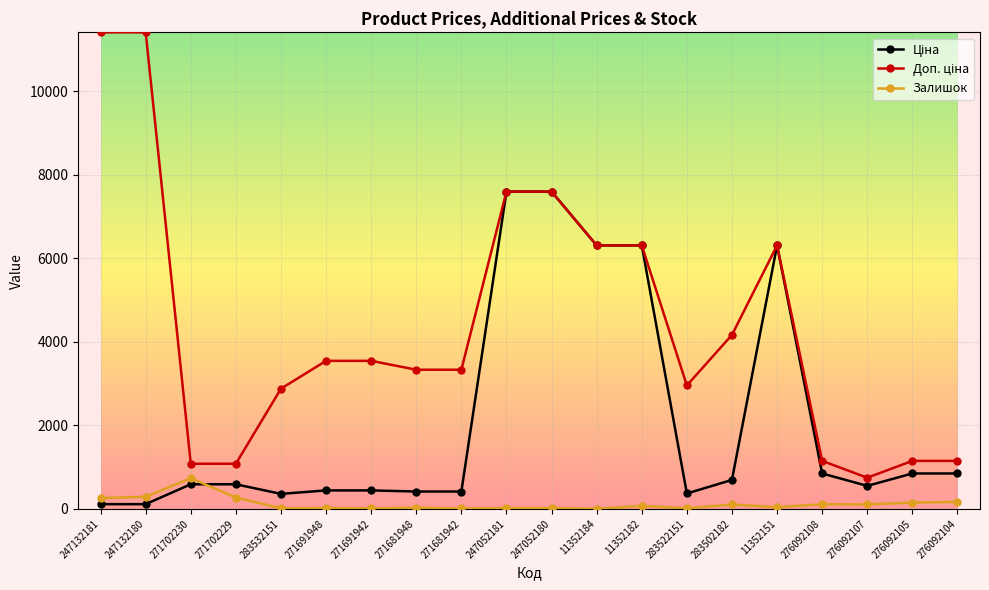

At how many categories does at least one series exceed 5982?

7